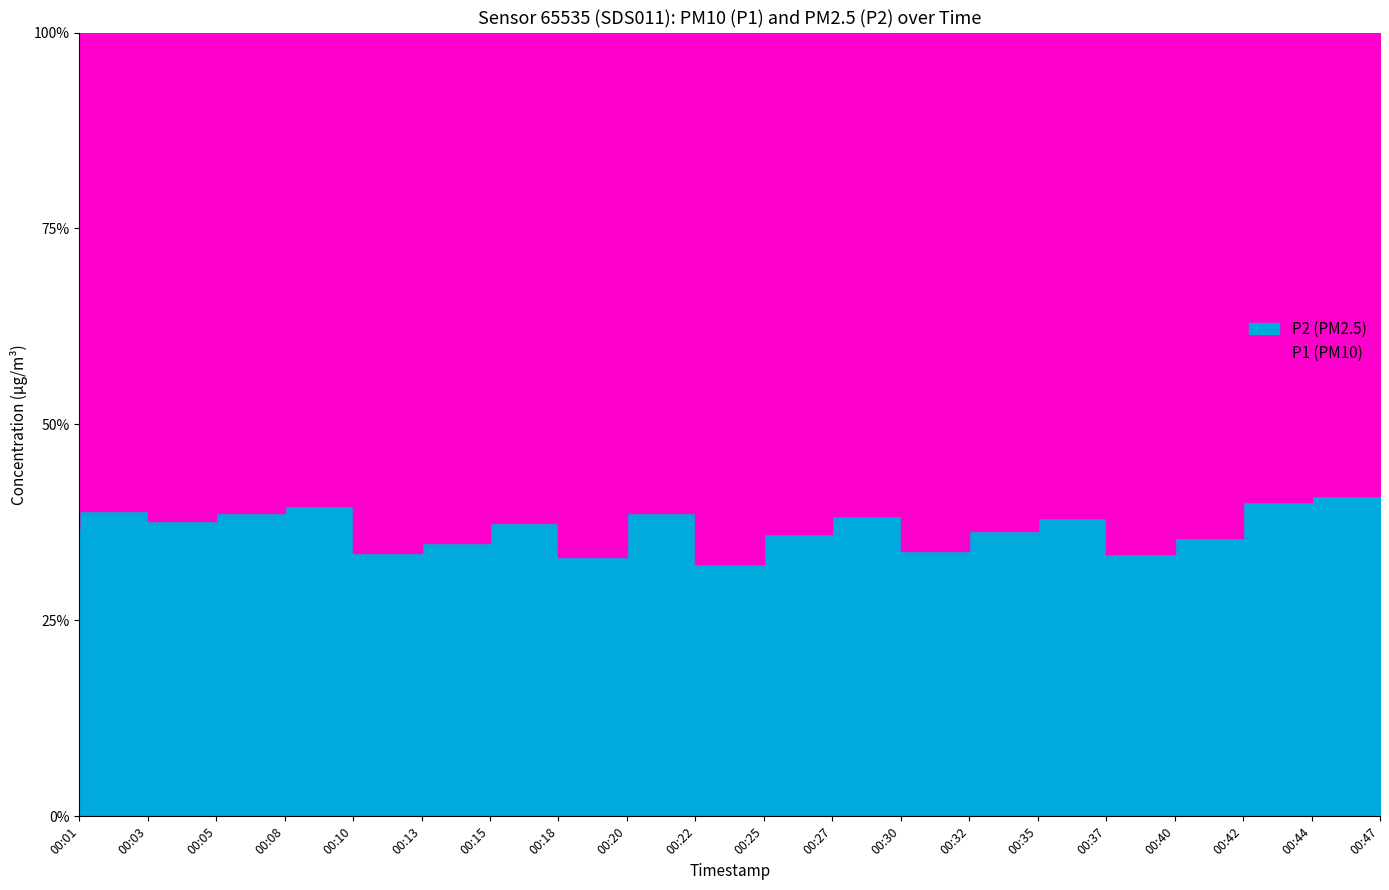

True or false: P1 has a value of 5.1 at 00:22.

False